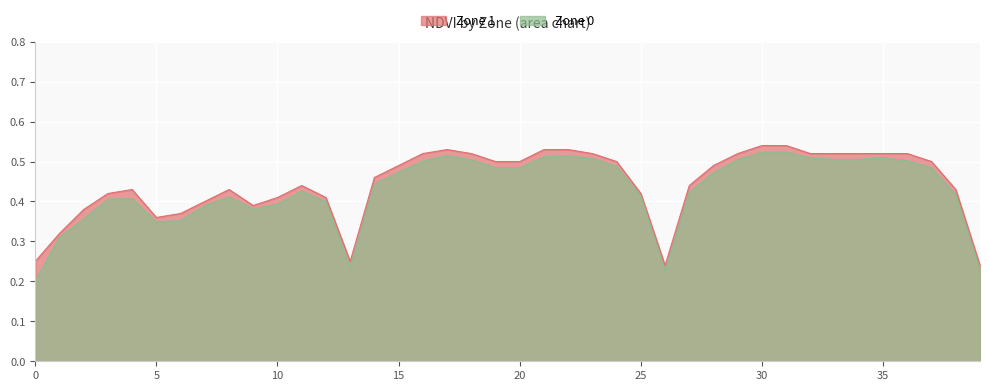

At which category is the sum across all series the highest?

31